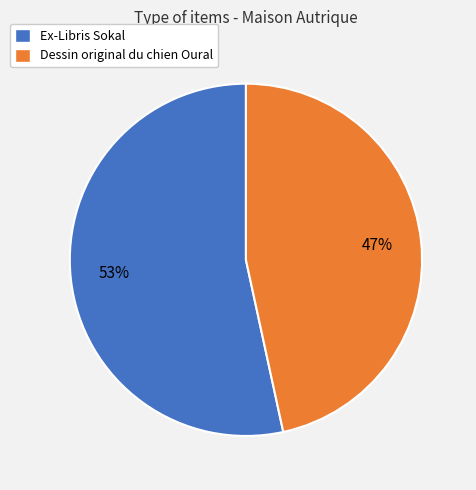

To the nearest percent, what percentage of the pie is Ex-Libris Sokal?

53%